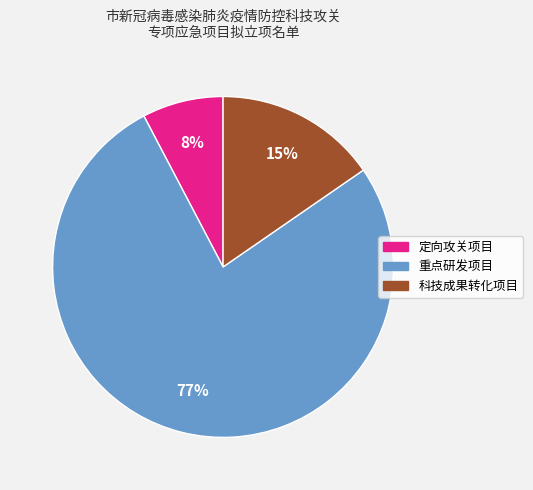

To the nearest percent, what portion does 定向攻关项目 represent?

8%